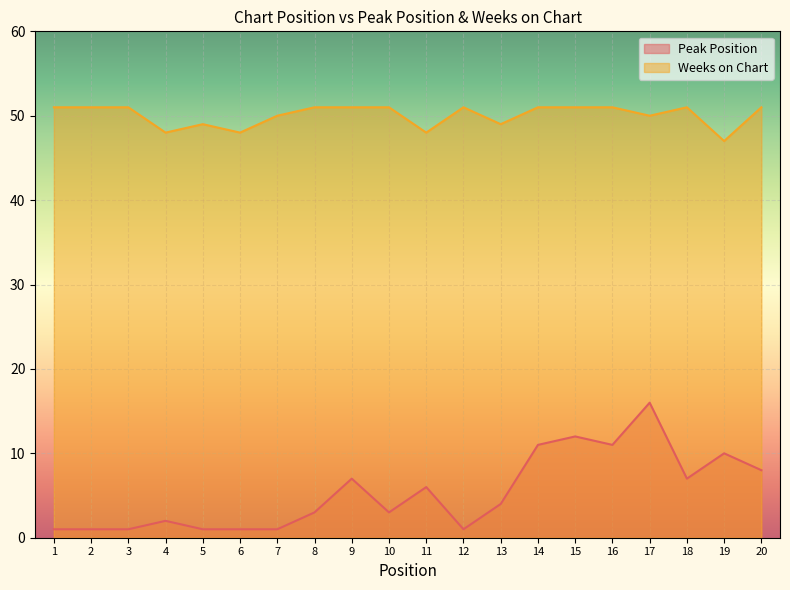

What is the difference between the maximum and minimum values in the Weeks on Chart series?

4